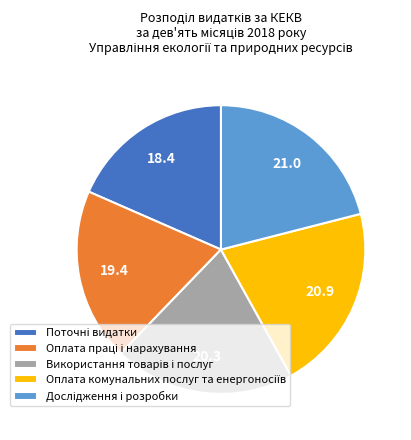

Does any single category account for the majority?

No